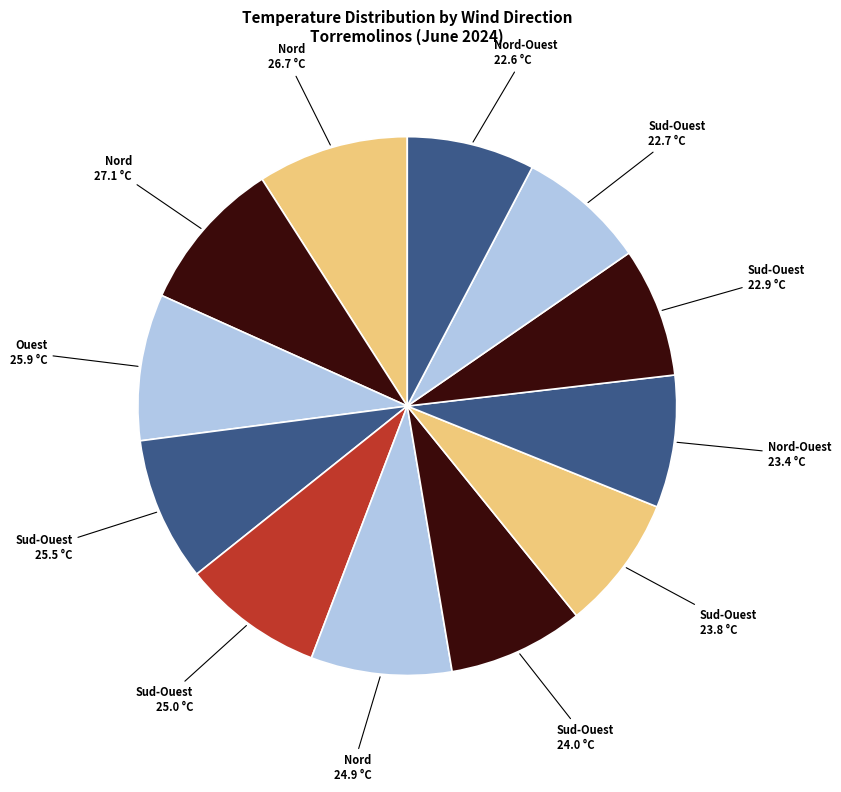

How many slices are in this pie chart?

12